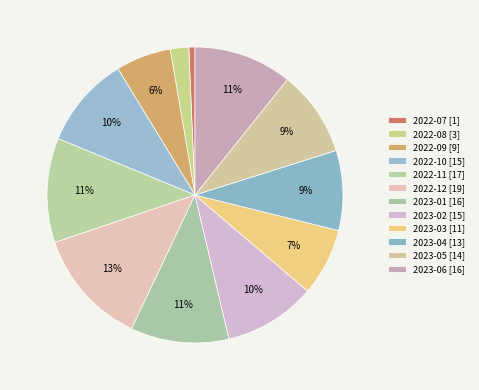

What is the change in value from 2023-03 to 2023-06?

+5